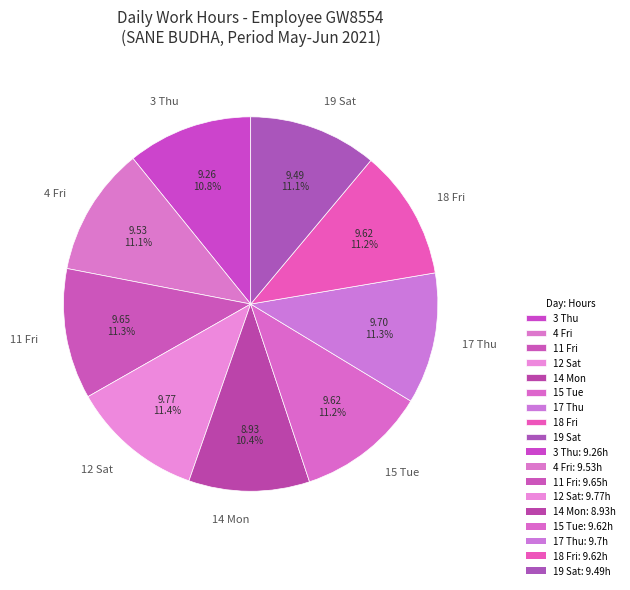

What percentage is NOT represented by 19 Sat?

88.9%